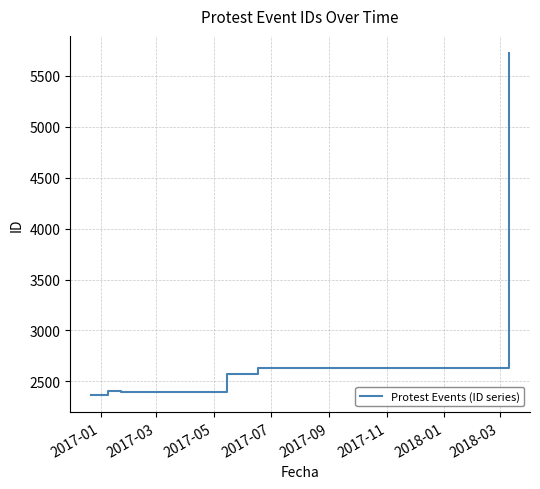

What is the greatest value displayed?

5723